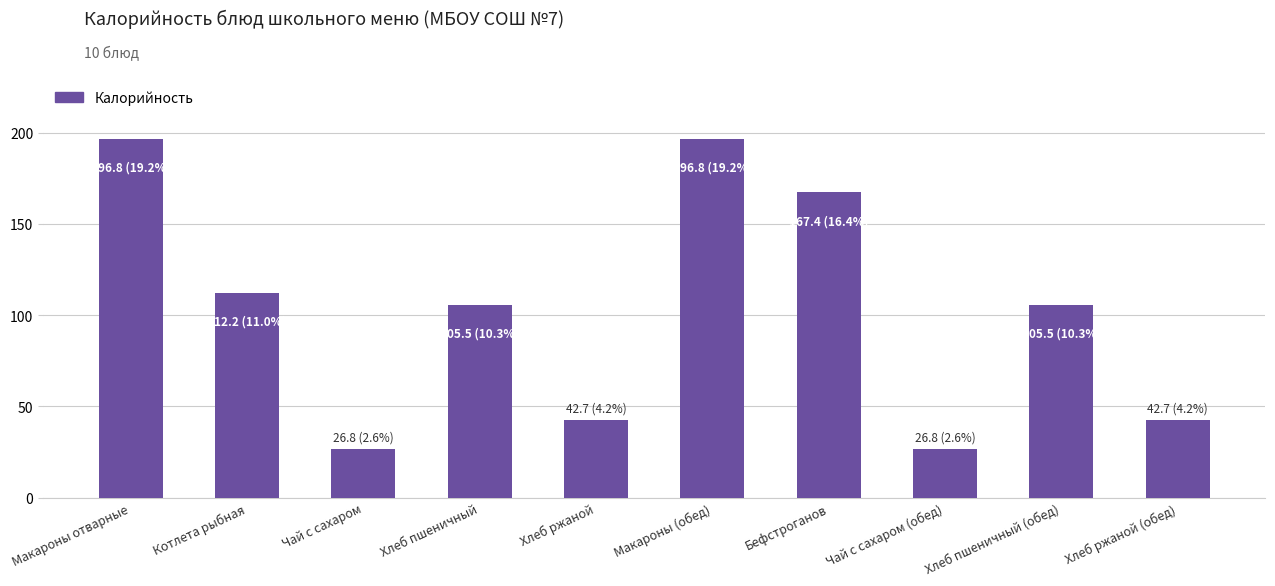

What is the maximum value shown in the chart?

196.8